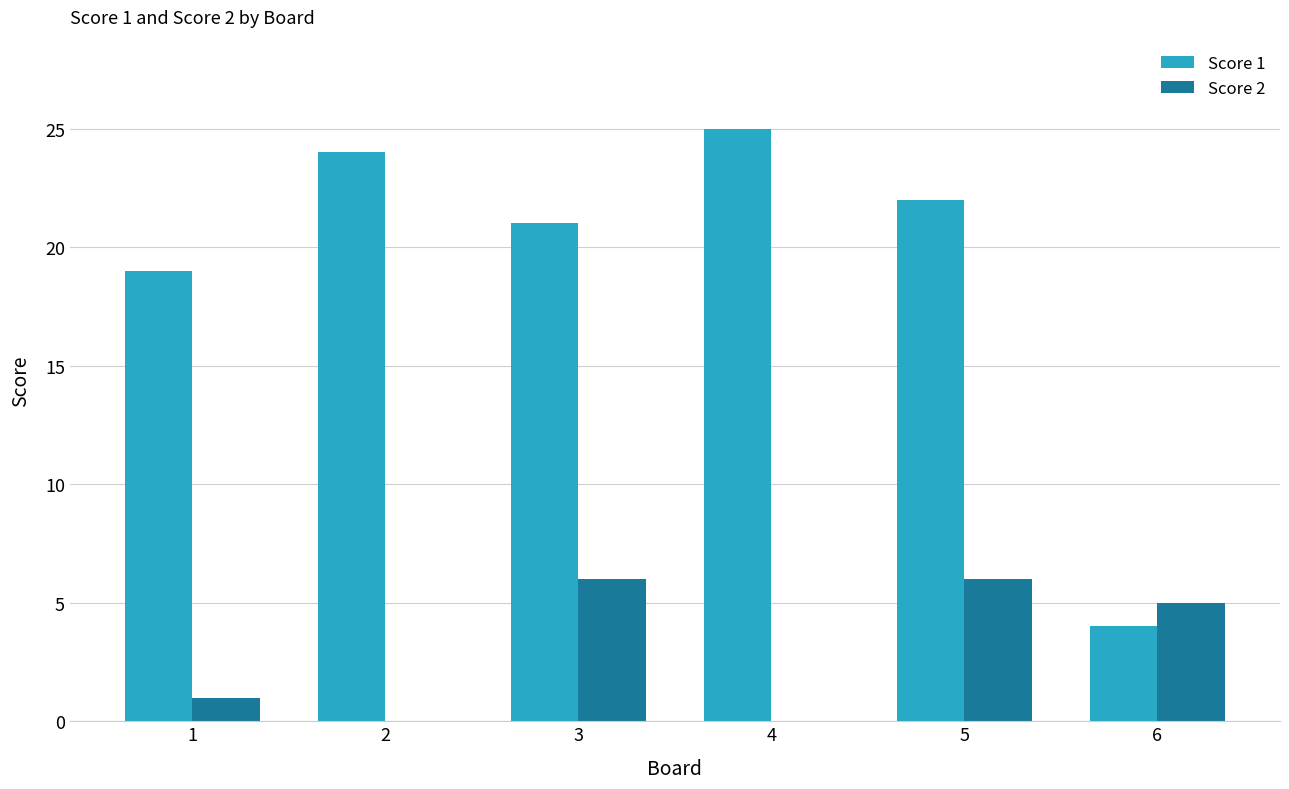

Reading left to right, what are all the values shown in this chart?

Score 1: 19	24	21	25	22	4
Score 2: 1	0	6	0	6	5